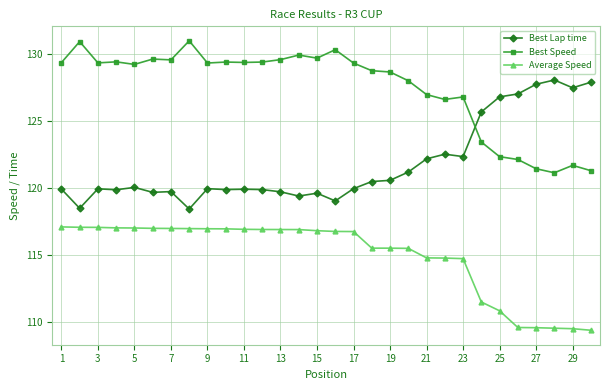

At how many categories does at least one series exceed 112?

30